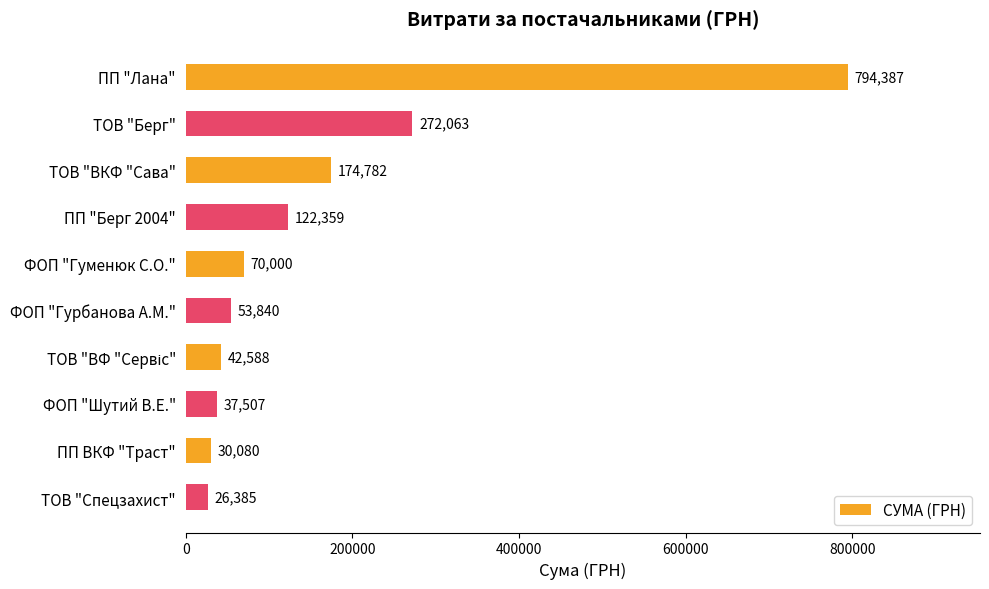

What is the greatest value displayed?

794387.4